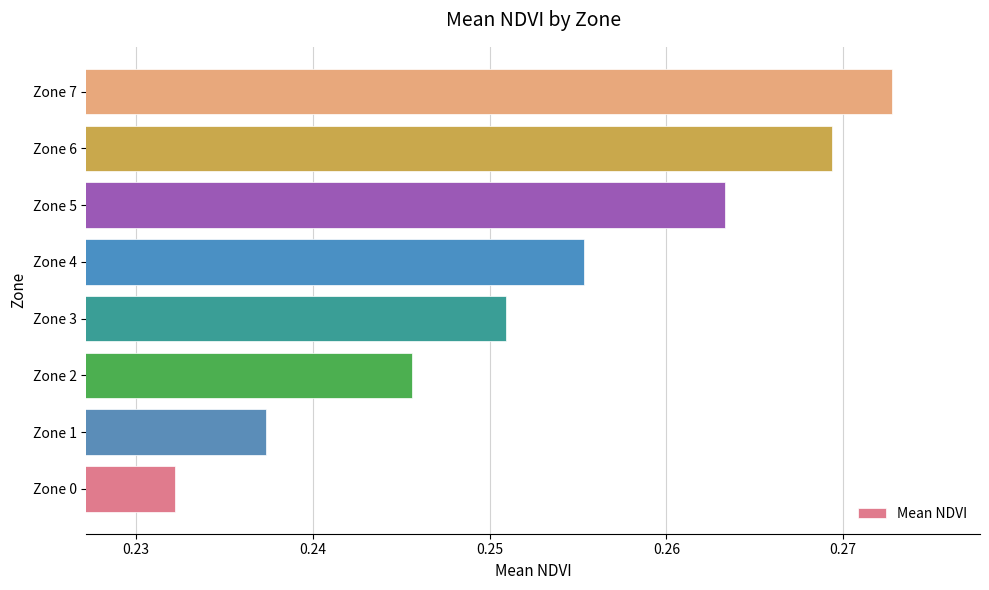

Rank the categories by value from lowest to highest.

Zone 0, Zone 1, Zone 2, Zone 3, Zone 4, Zone 5, Zone 6, Zone 7